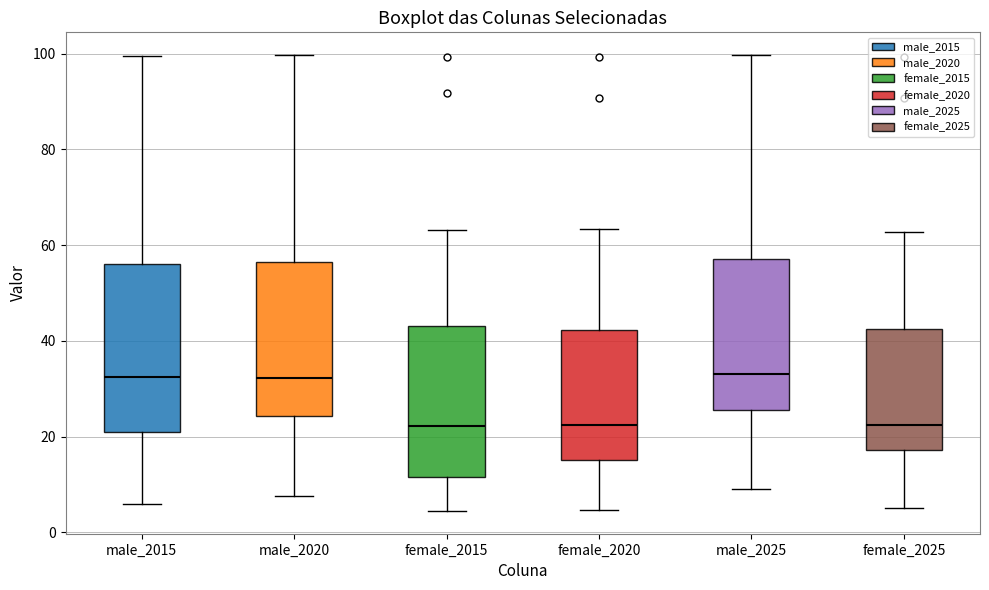

Reading left to right, read every box against the y-axis: the position of its median line, the range the box covers, and the ends of its whiskers. The values are not printed on the chart, so give them approximately, as read against the axis.

male_2015: median 32, box 22 to 56, whiskers 6 to 100
male_2020: median 32, box 24 to 56, whiskers 8 to 100
female_2015: median 22, box 12 to 44, whiskers 4 to 64
female_2020: median 22, box 16 to 42, whiskers 4 to 64
male_2025: median 34, box 26 to 58, whiskers 10 to 100
female_2025: median 22, box 18 to 42, whiskers 6 to 62